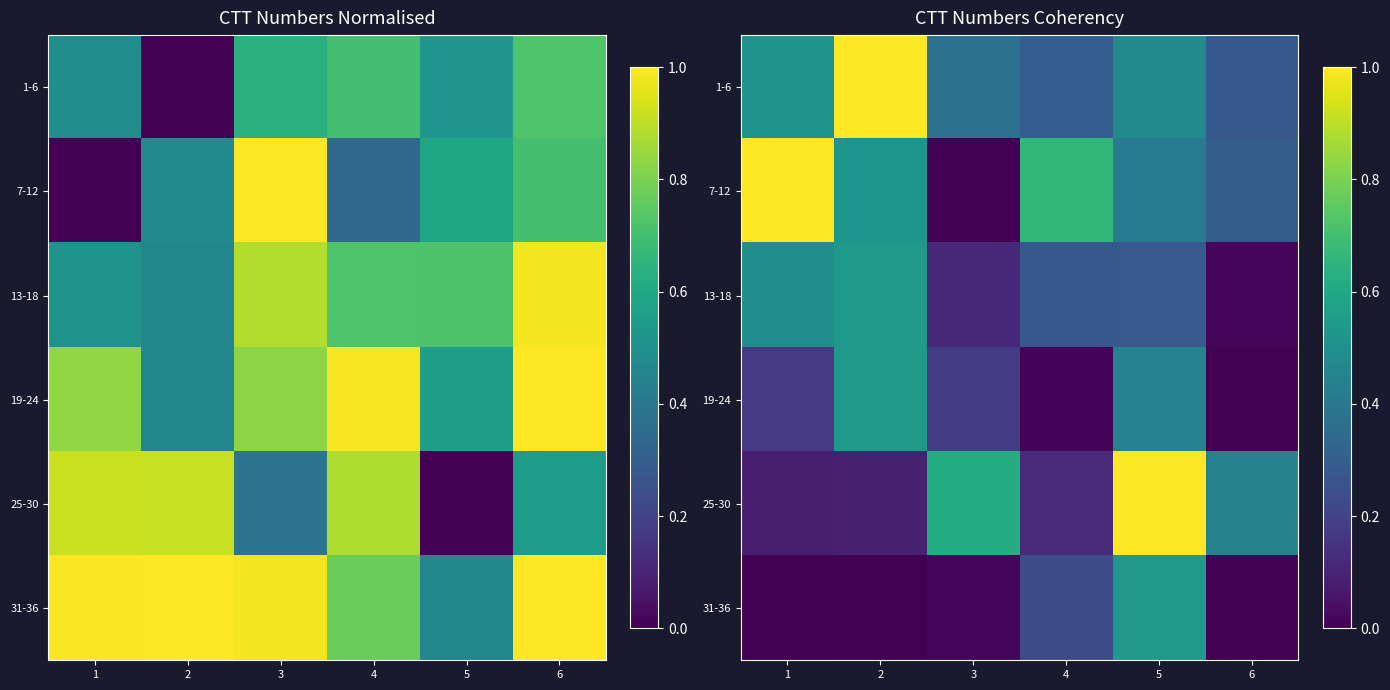

What is the total value across all series at 2?

2.7